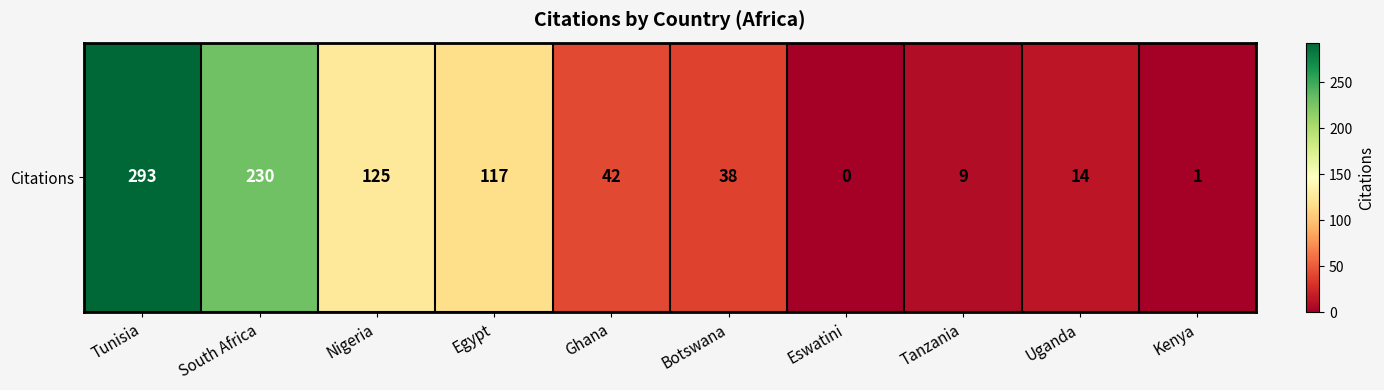

What is the difference between the maximum and minimum values?

293